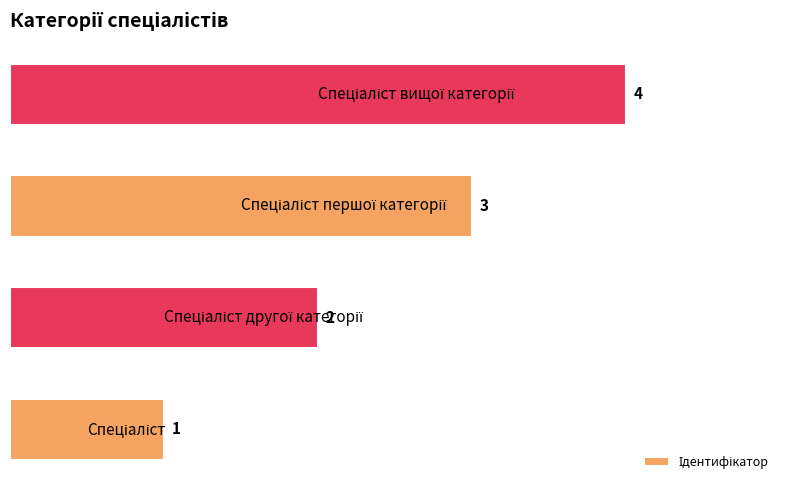

What is the difference between the maximum and minimum values?

3